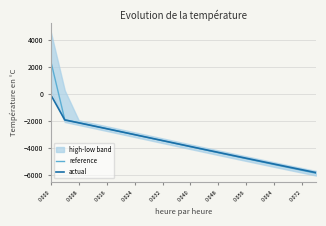

True or false: actual and reference cross at least once.

True